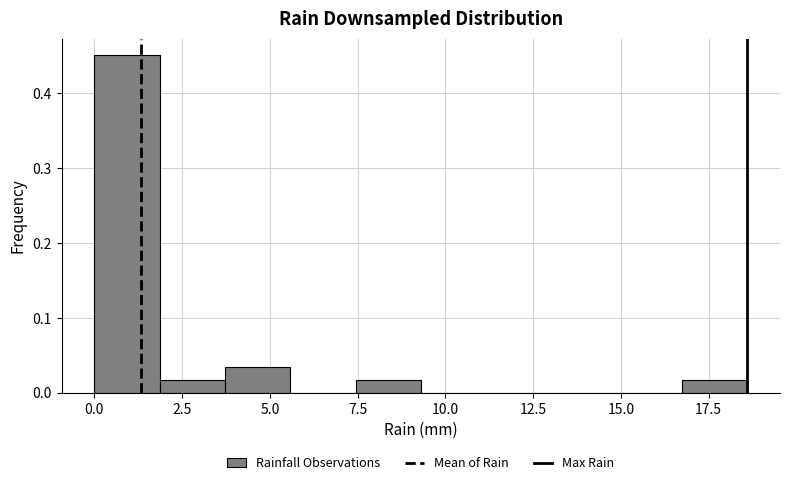

Read against the x-axis, roughly where is the centre of the tallest bar?

1.0